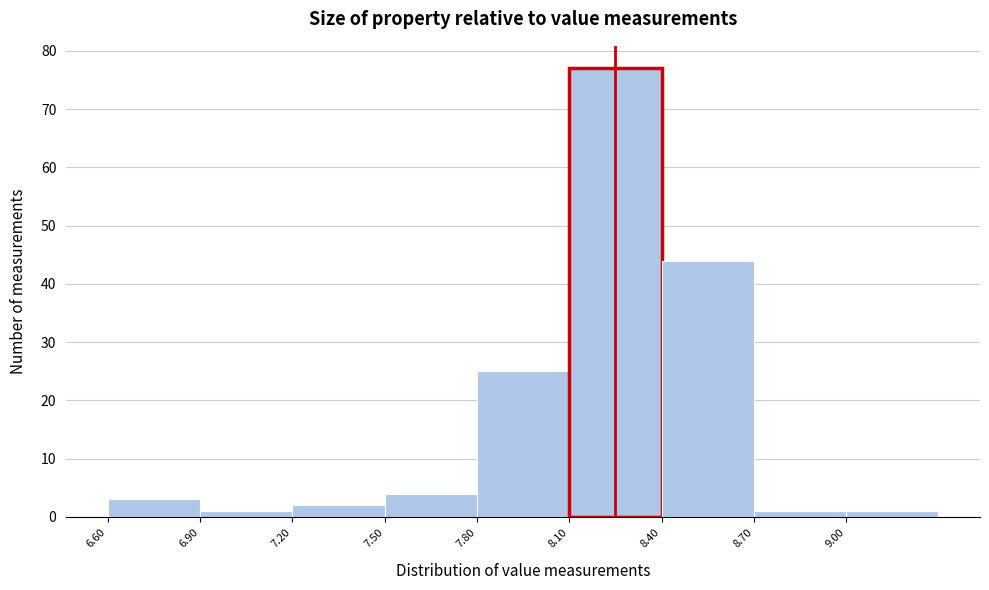

Which range on the x-axis has the tallest bar?

8.1 to 8.4